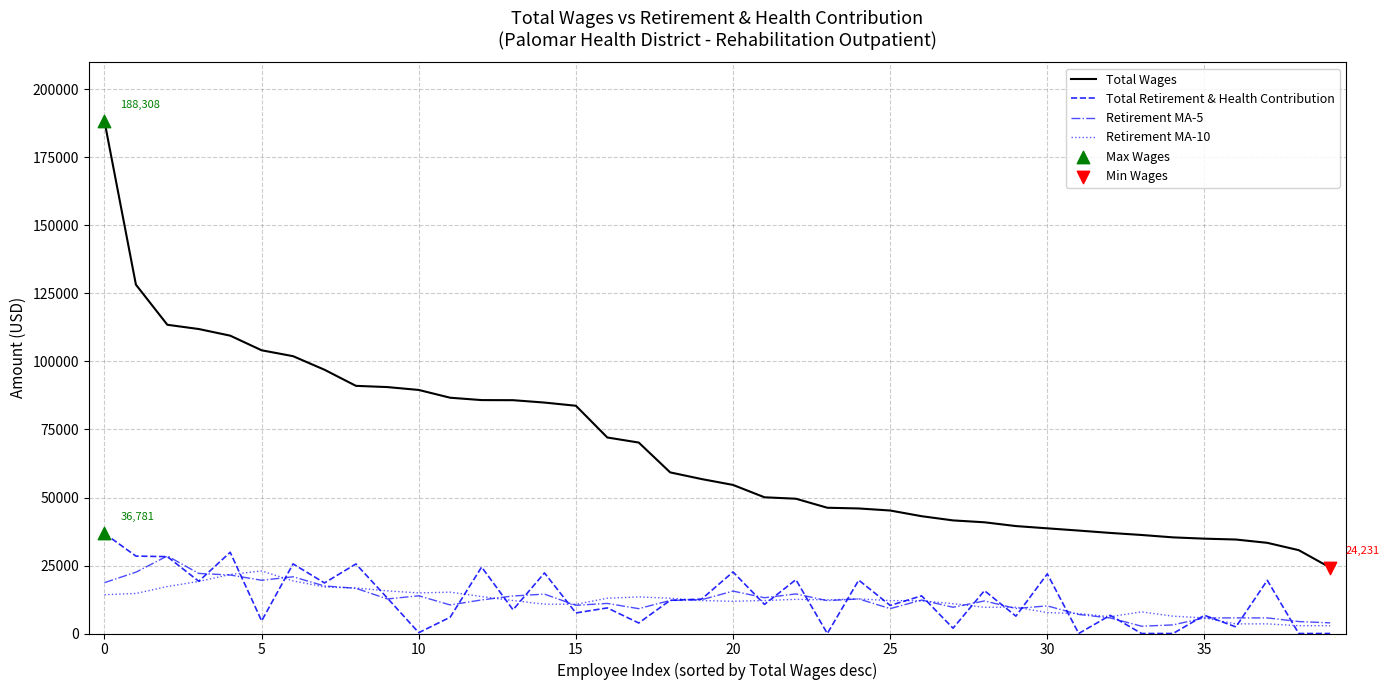

Which series has the largest total across all categories?

Total Wages